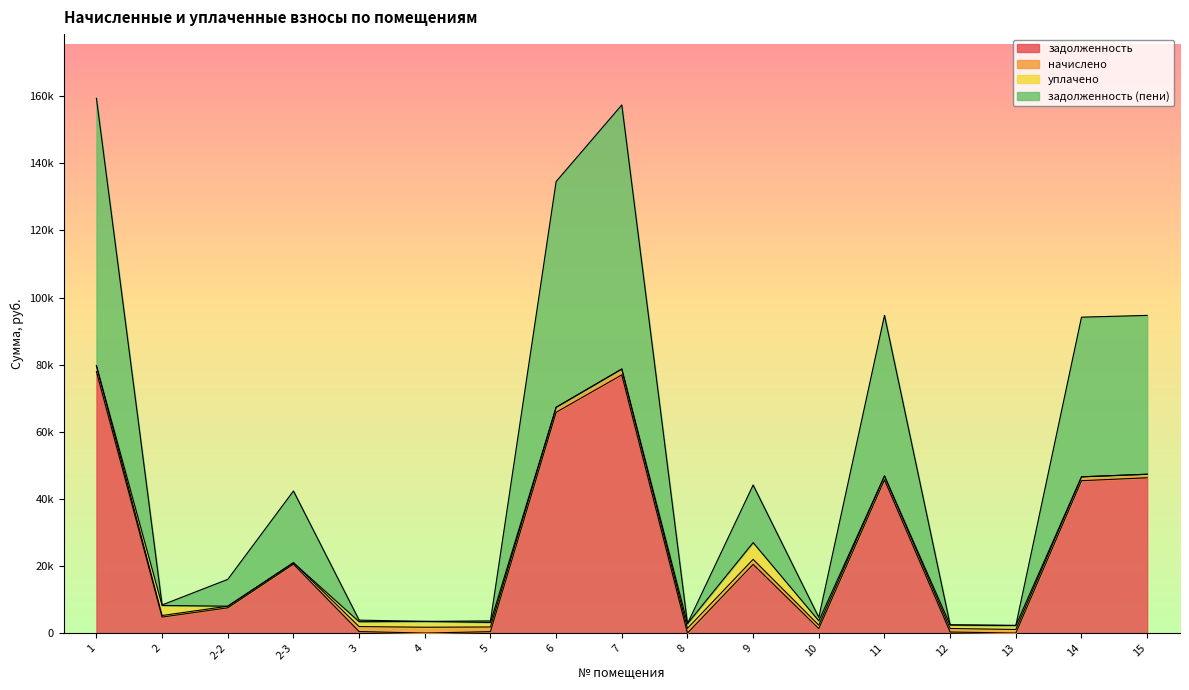

Is the value of задолженность at 2 greater than the value of задолженность (пени) at 6?

No